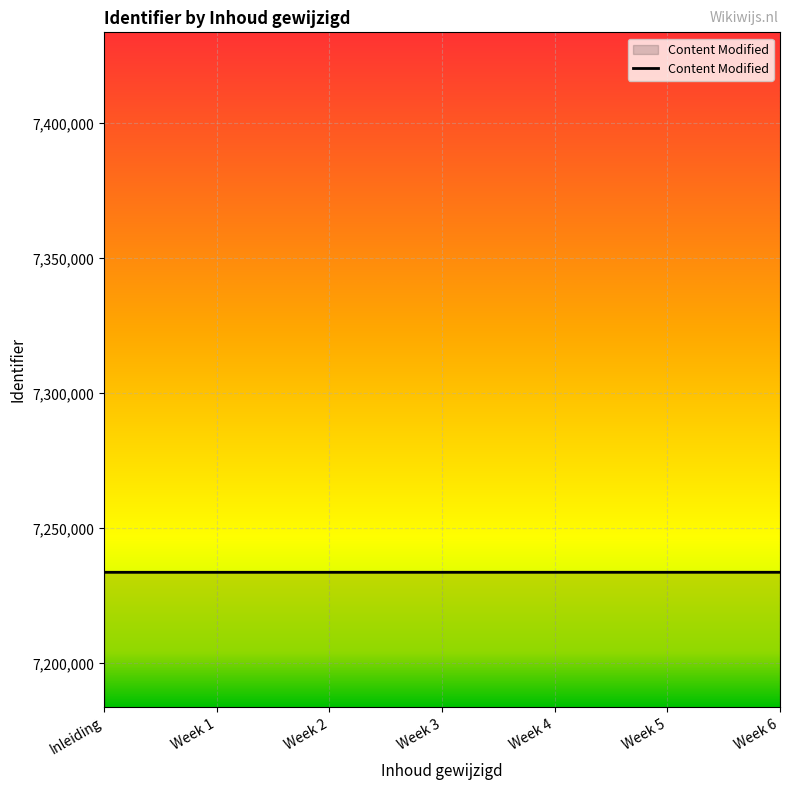

What value does the data have at Week 4?

7233715